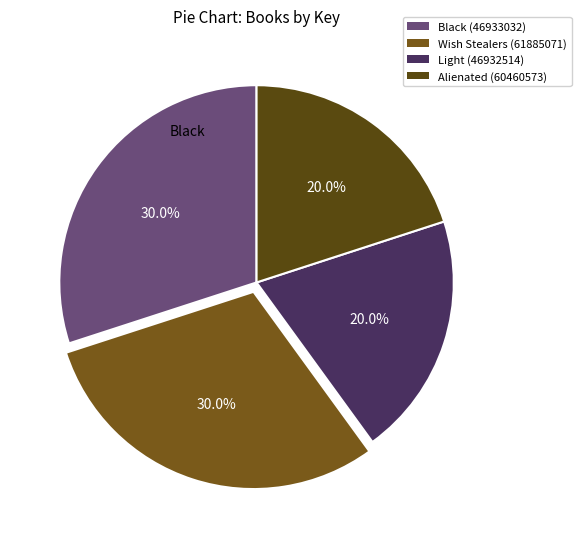

The Wish Stealers (61885071) slice represents 15% of the pie. True or false?

False